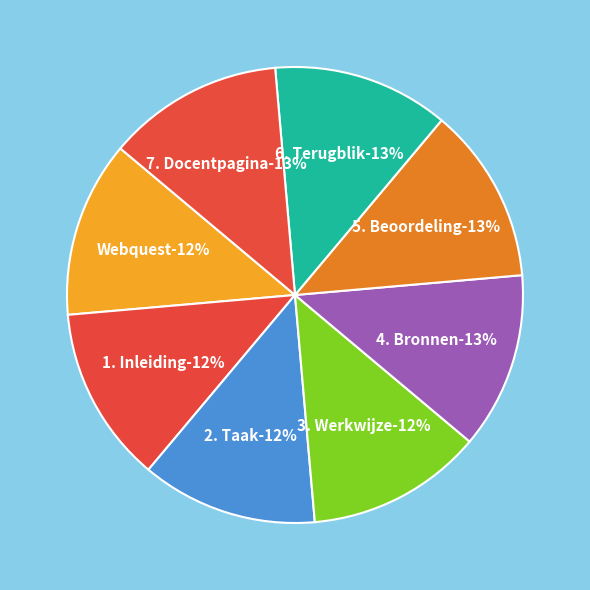

How many segments does this pie chart have?

8